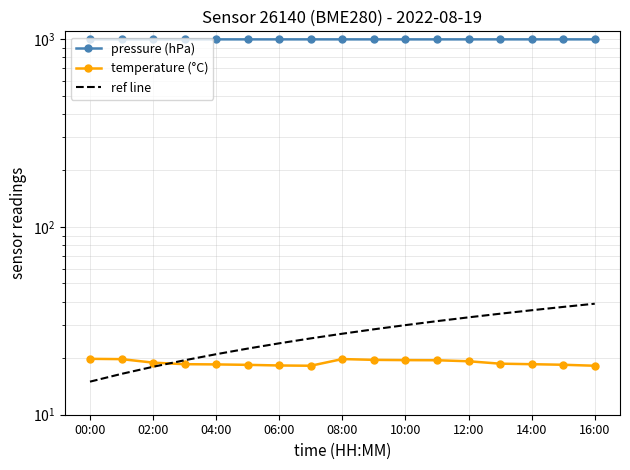

Is this an area chart (filled region under the line)?

No